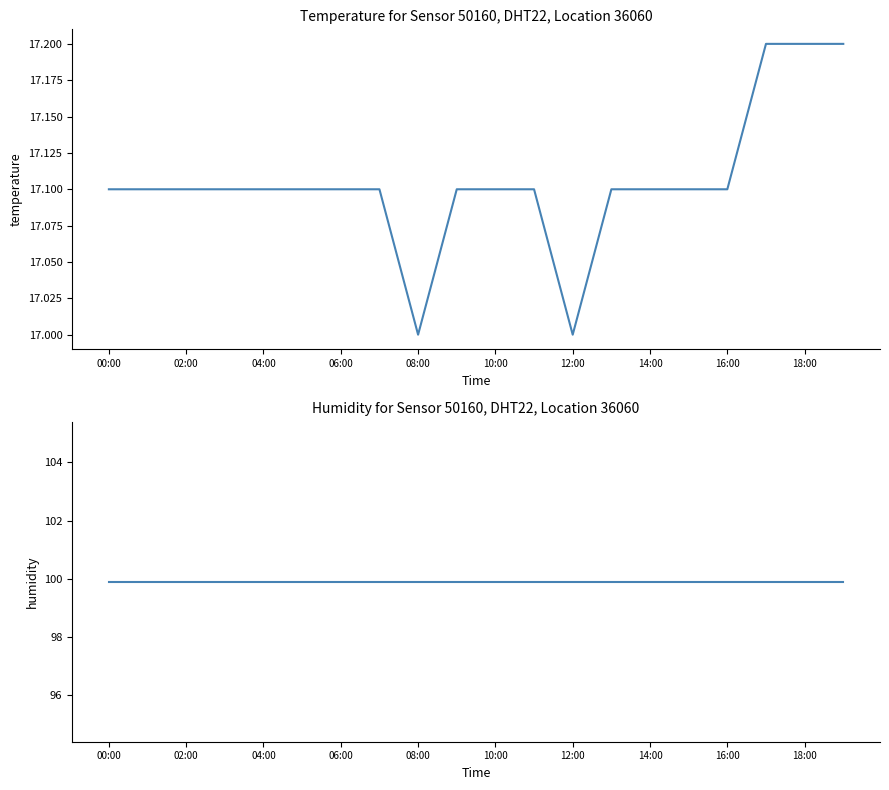

At 10:00, list the series in order from largest to smallest.

humidity, temperature